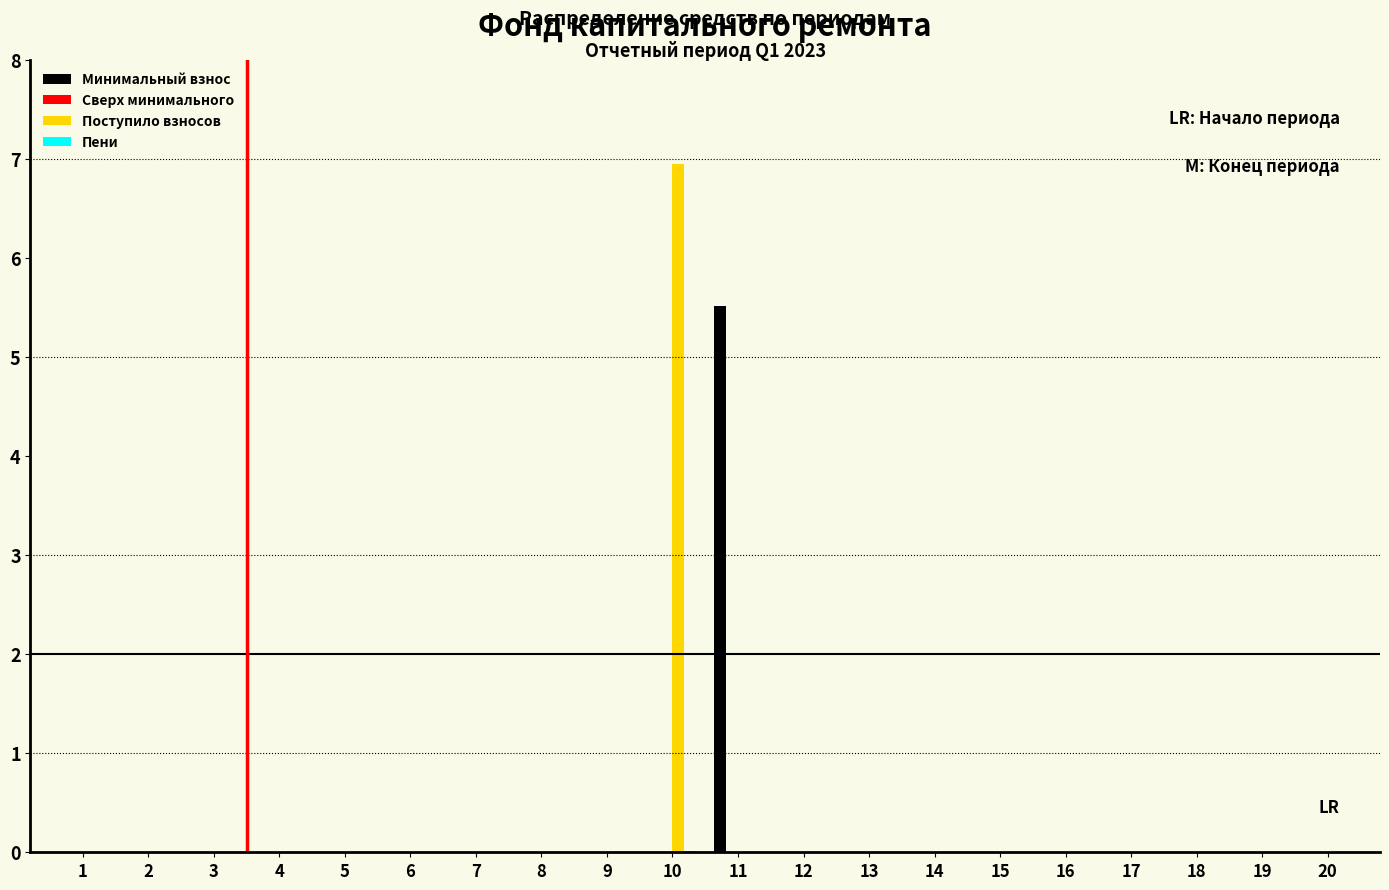

The value of Поступило взносов at 6 is 4.0. True or false?

False